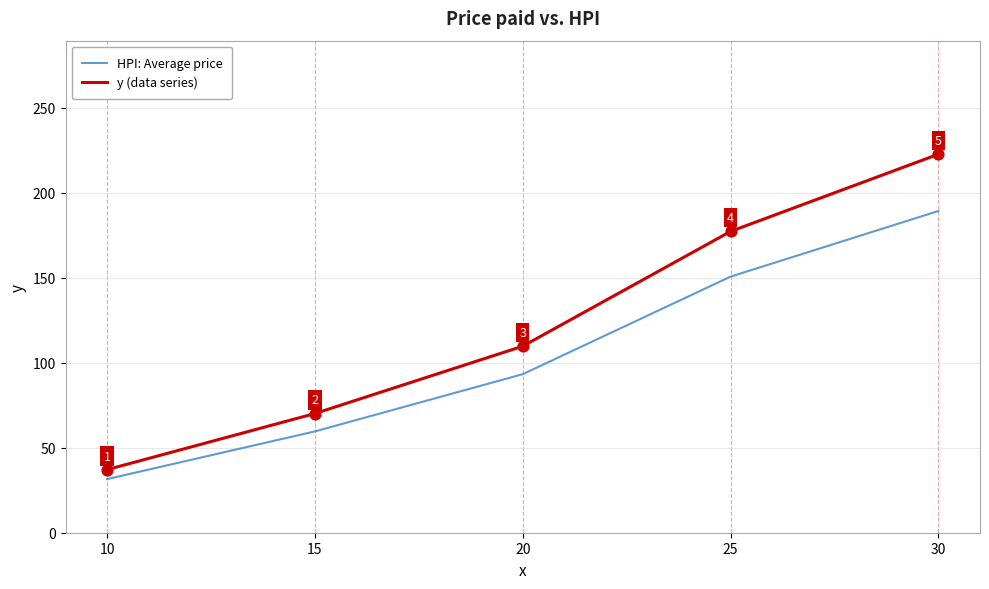

Which series has the largest range (max minus min)?

y (data series)